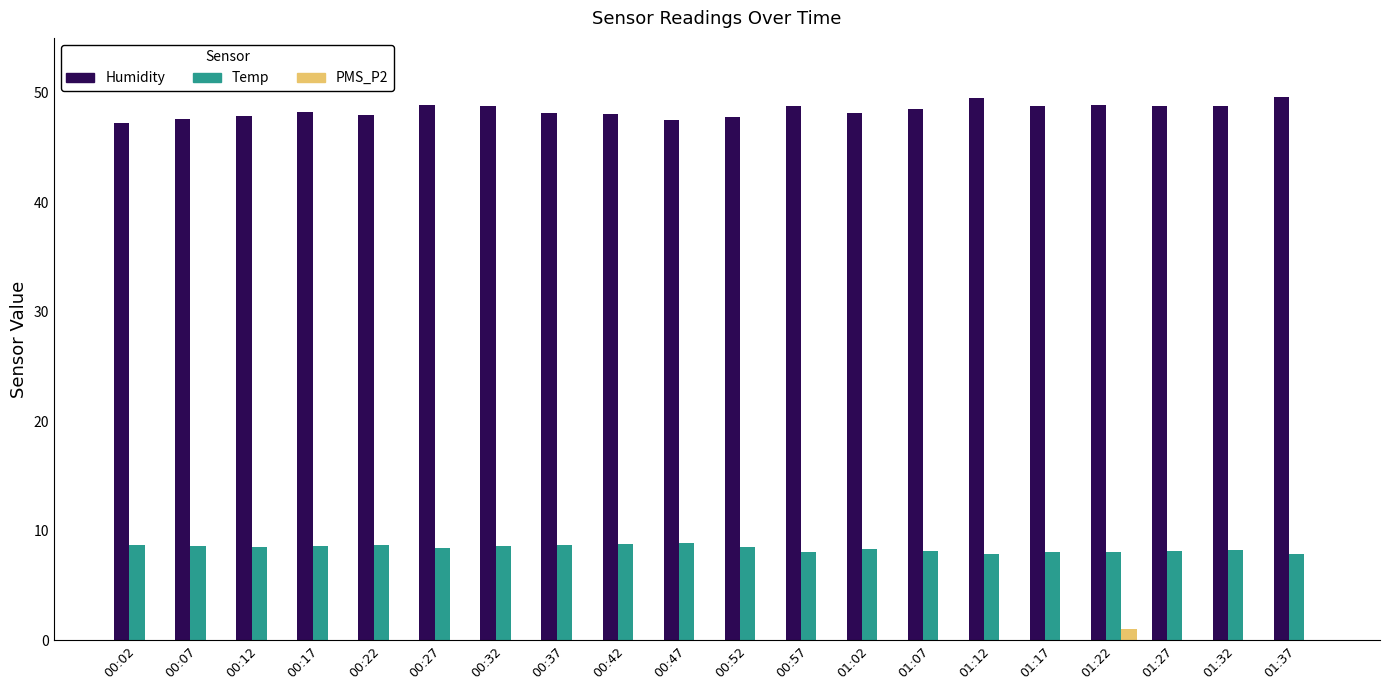

Which series has the largest total across all categories?

Humidity